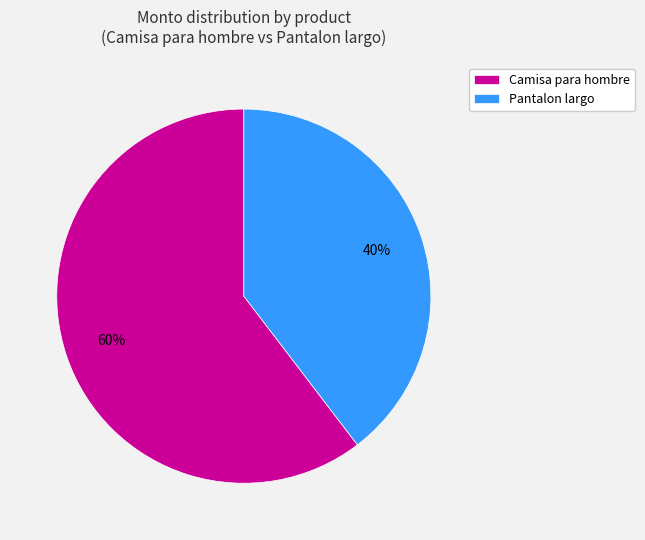

Is there a majority slice in this chart?

Yes